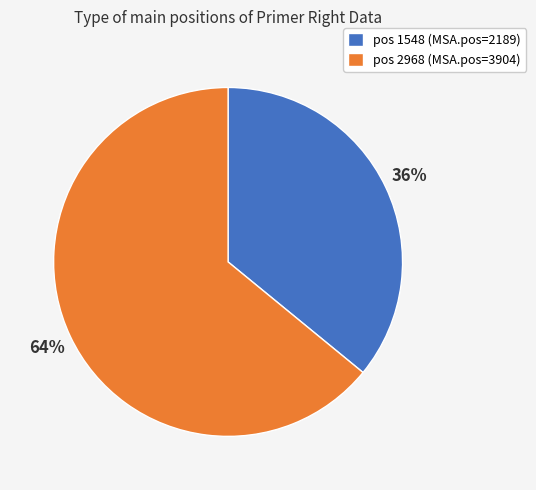

Rank the categories by value from lowest to highest.

pos 1548 (MSA.pos=2189), pos 2968 (MSA.pos=3904)